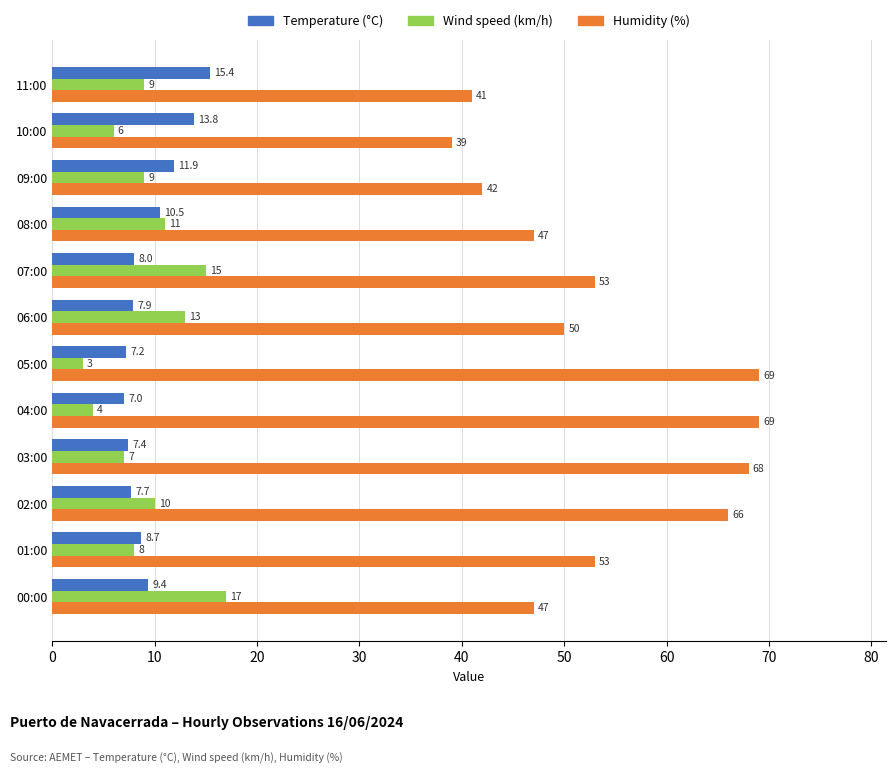

At how many categories does at least one series exceed 54?

4